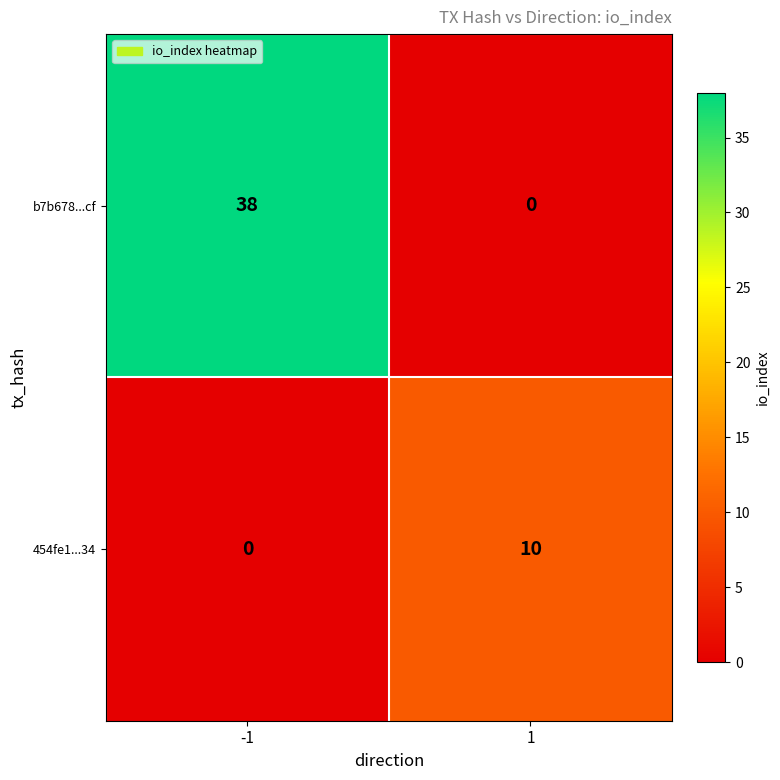

List the labels in order of b7b678...cf value, smallest first.

1, -1